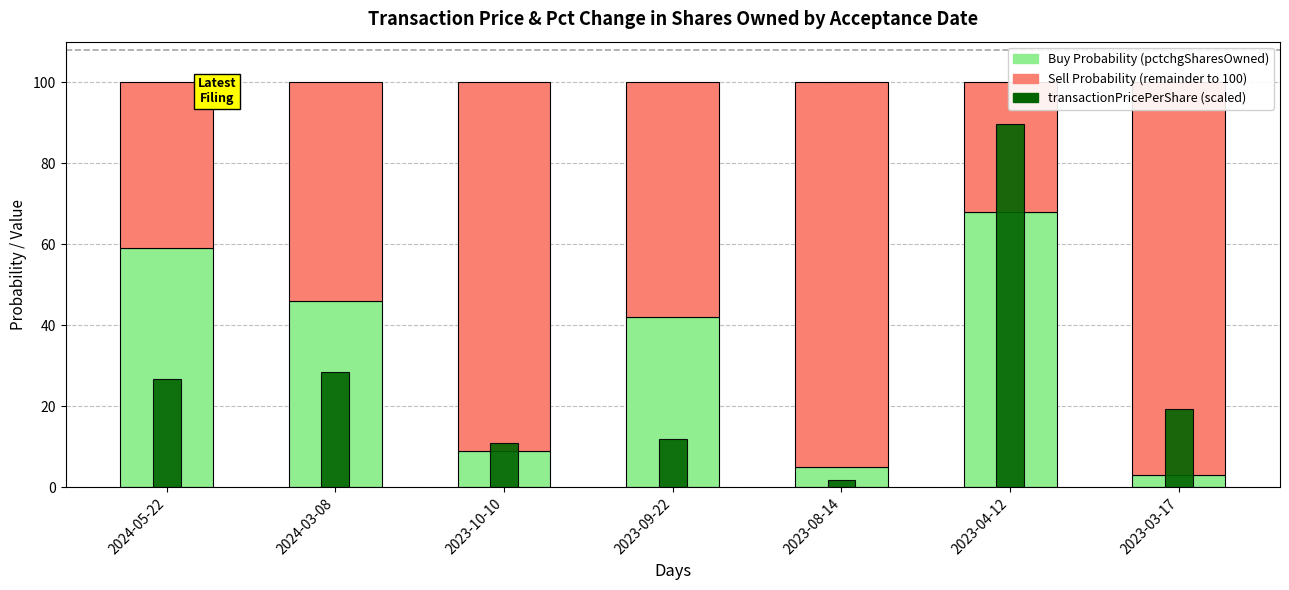

What is the label of the 6th bar from the left?

2023-04-12